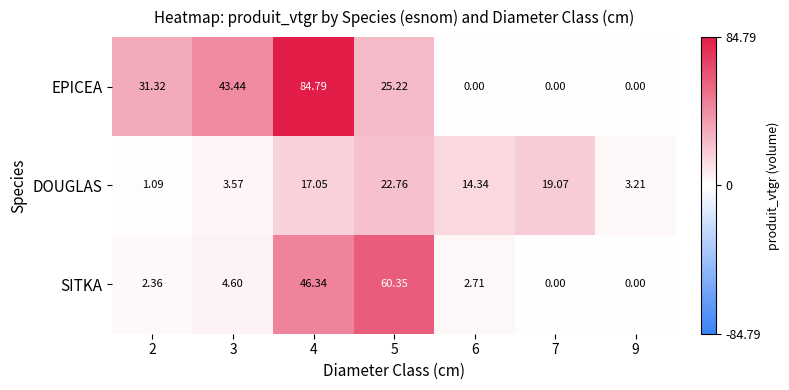

At which category is the sum across all series the highest?

4